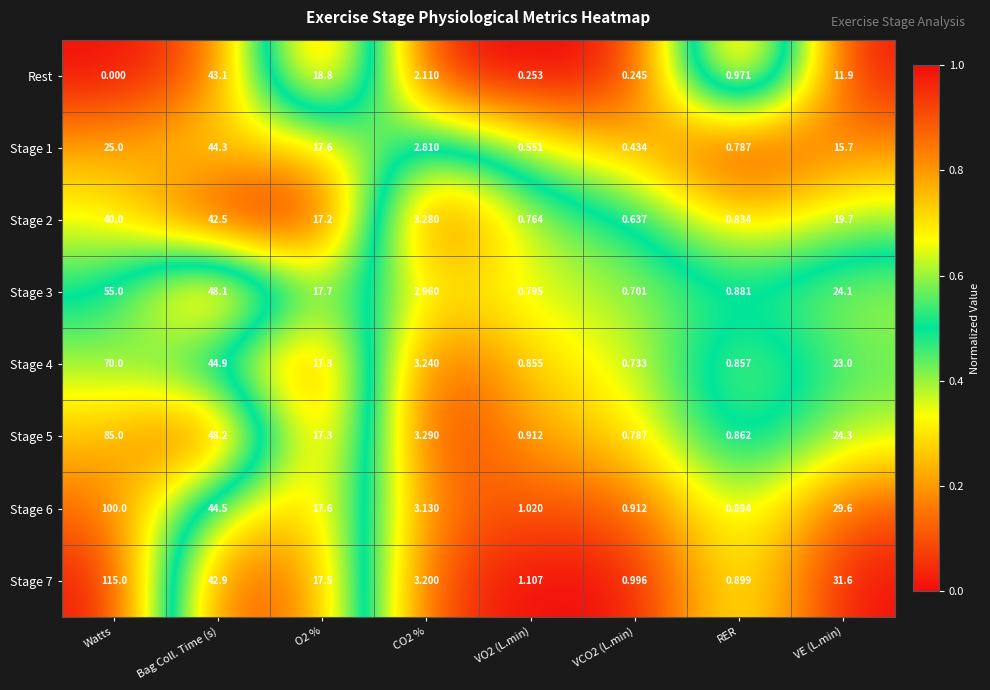

At which category does the chart reach its minimum across all series?

Watts